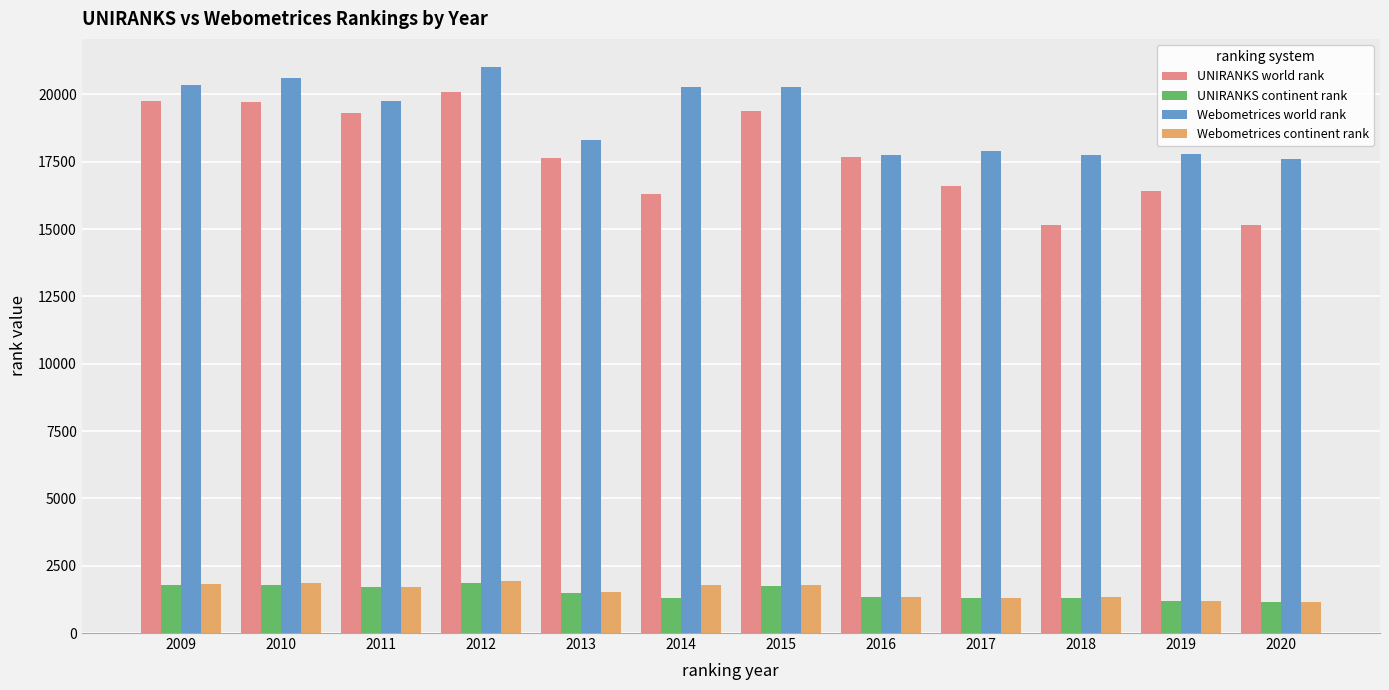

What are all the series names shown in the legend?

UNIRANKS world rank, UNIRANKS continent rank, Webometrices world rank, Webometrices continent rank